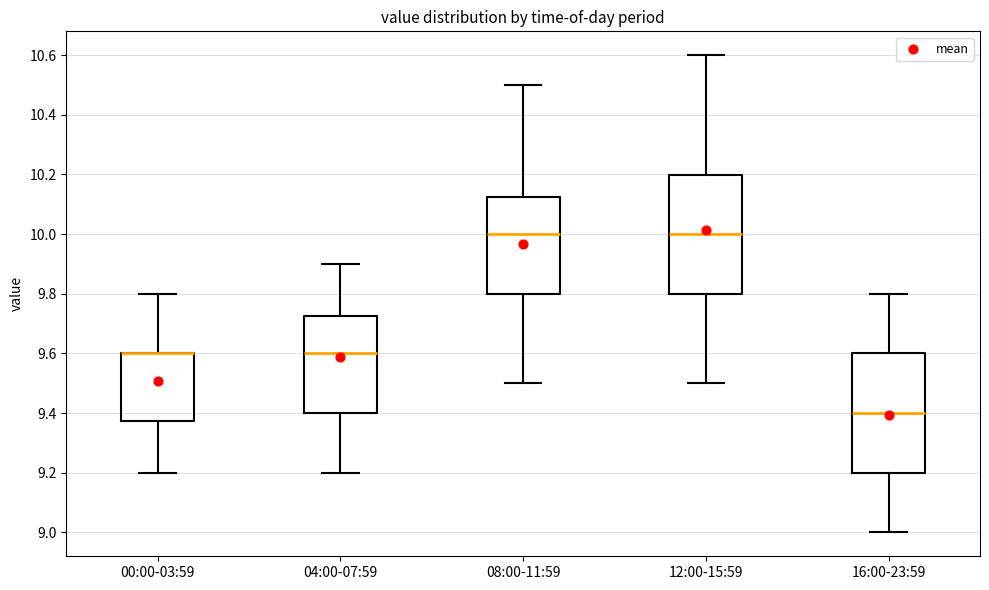

Where does the lower whisker of the box for 00:00-03:59 end on the y-axis? The values are not printed on the chart, so give them approximately, as read against the axis.

9.20